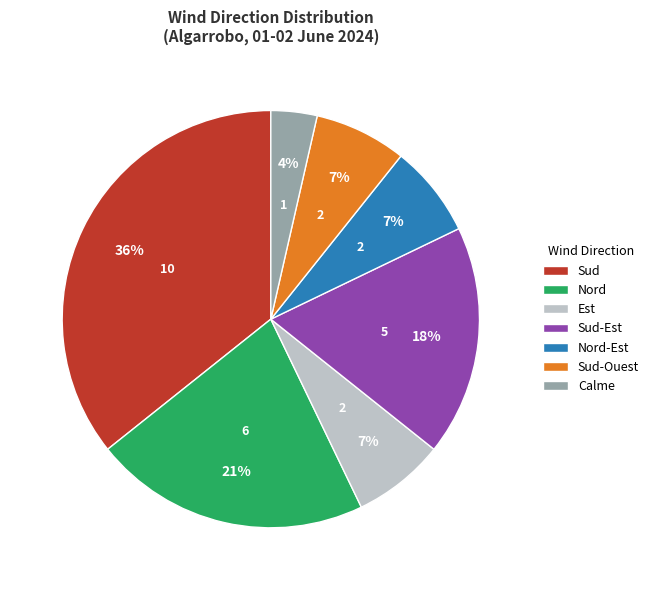

How many slices are in this pie chart?

7